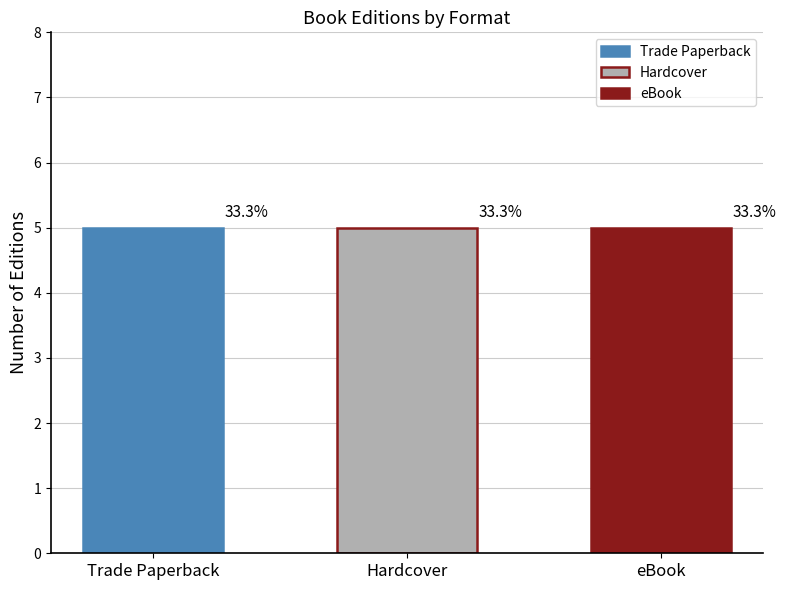

Does the chart contain stacked bars?

No